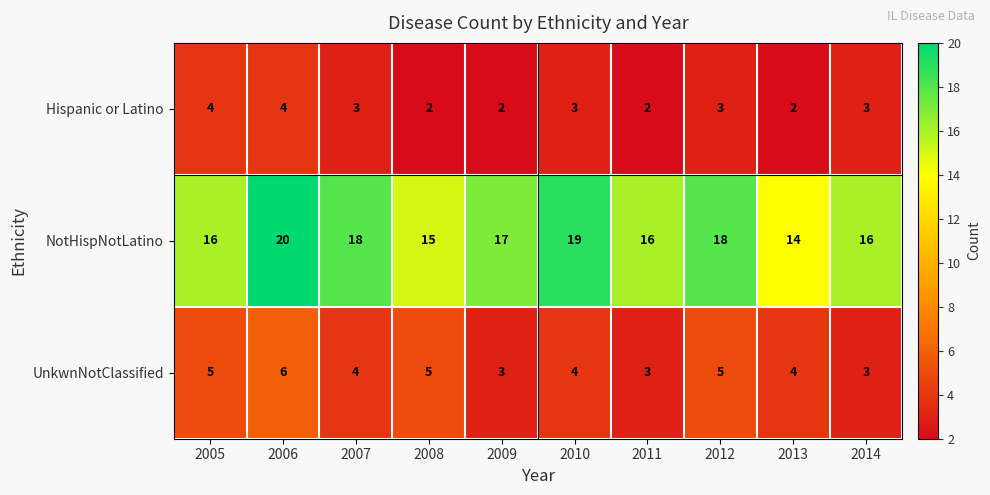

Reading right to left, what are all the values shown in this chart?

Hispanic or Latino: 2014=3	2013=2	2012=3	2011=2	2010=3	2009=2	2008=2	2007=3	2006=4	2005=4
NotHispNotLatino: 2014=16	2013=14	2012=18	2011=16	2010=19	2009=17	2008=15	2007=18	2006=20	2005=16
UnkwnNotClassified: 2014=3	2013=4	2012=5	2011=3	2010=4	2009=3	2008=5	2007=4	2006=6	2005=5